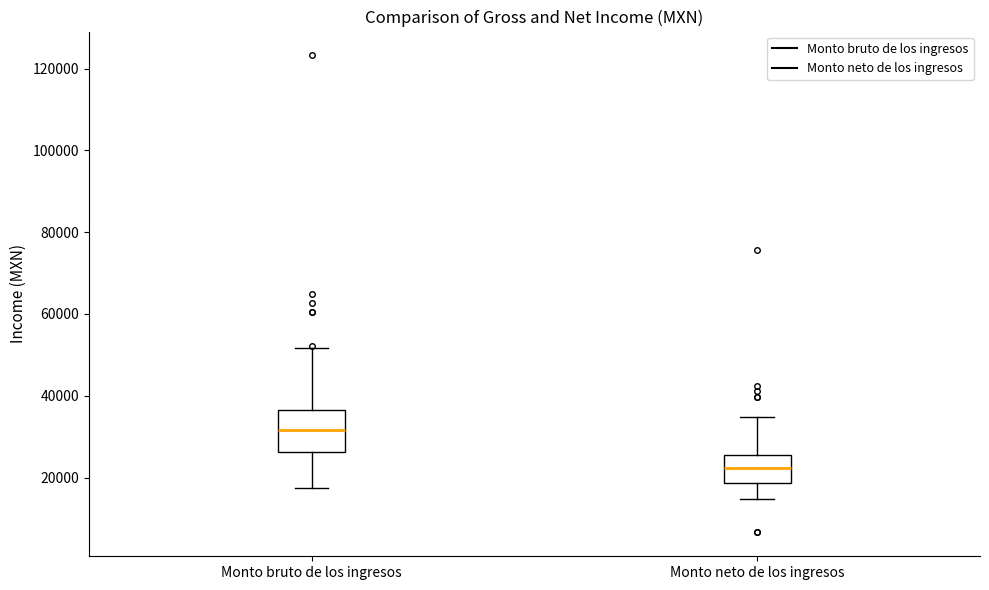

Reading left to right, read every box against the y-axis: the position of its median line, the range the box covers, and the ends of its whiskers. The values are not printed on the chart, so give them approximately, as read against the axis.

Monto bruto de los ingresos: median 32000, box 26000 to 36000, whiskers 18000 to 52000
Monto neto de los ingresos: median 22000, box 18000 to 26000, whiskers 14000 to 34000